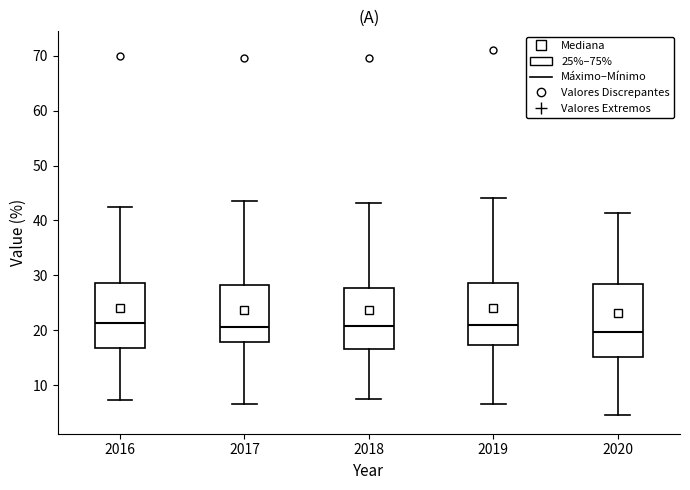

Comparing the boxes themselves (not the whiskers), which one is the tallest?

2020